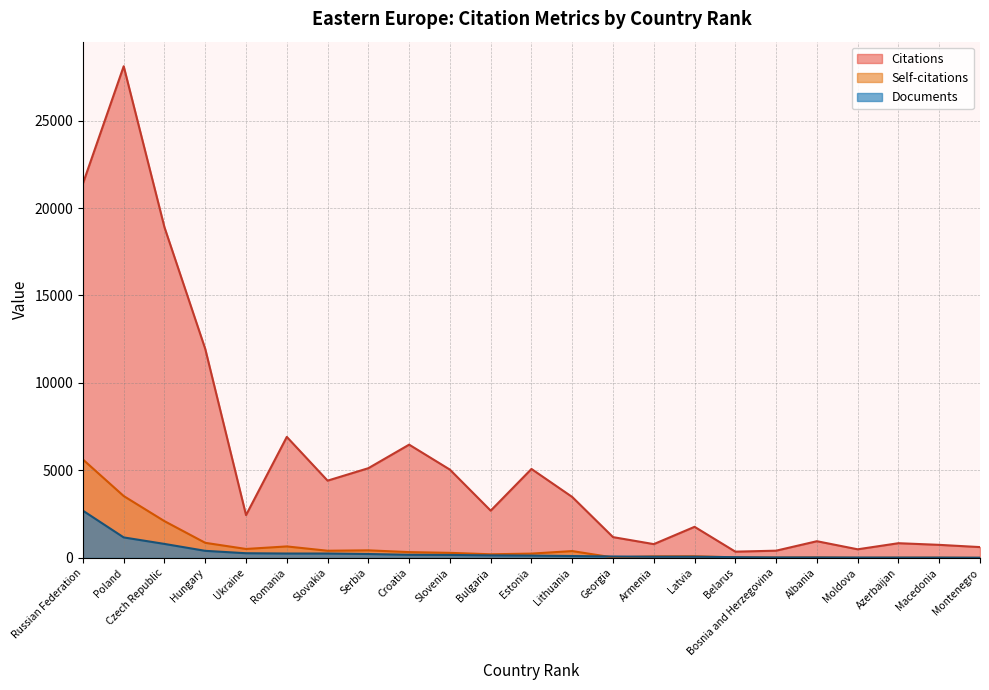

What is the difference between the Self-citations values at Latvia and Azerbaijan?

82